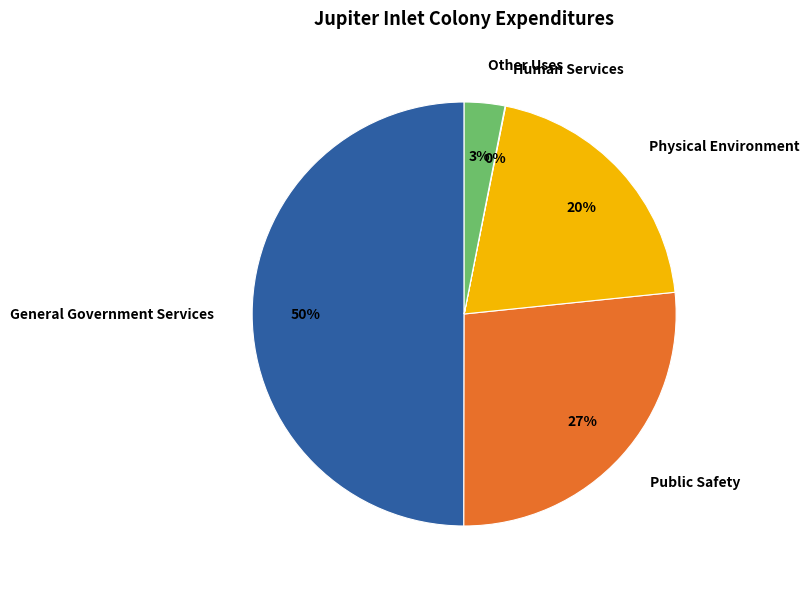

To the nearest percent, what percentage of the pie is Other Uses?

3%